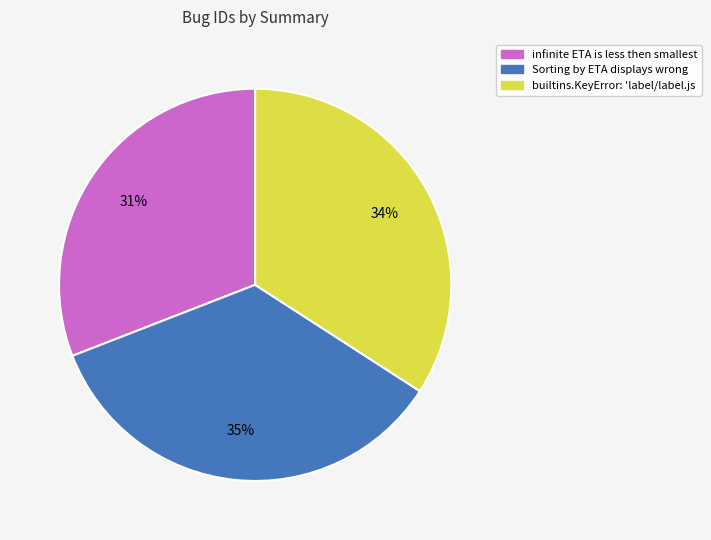

True or false: infinite ETA is less then smallest accounts for 18% of the total.

False